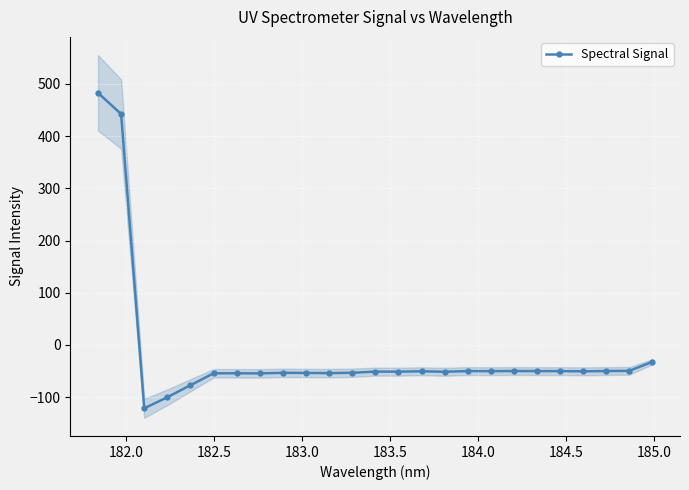

Reading left to right, extract all data points from this chart.

483.0	442.4	-121.4	-100.0	-77.0	-54.2	-54.2	-54.4	-53.3	-53.6	-53.9	-53.3	-51.0	-51.1	-50.4	-51.3	-50.0	-50.1	-49.9	-50.0	-50.1	-50.4	-49.9	-49.6	-32.3